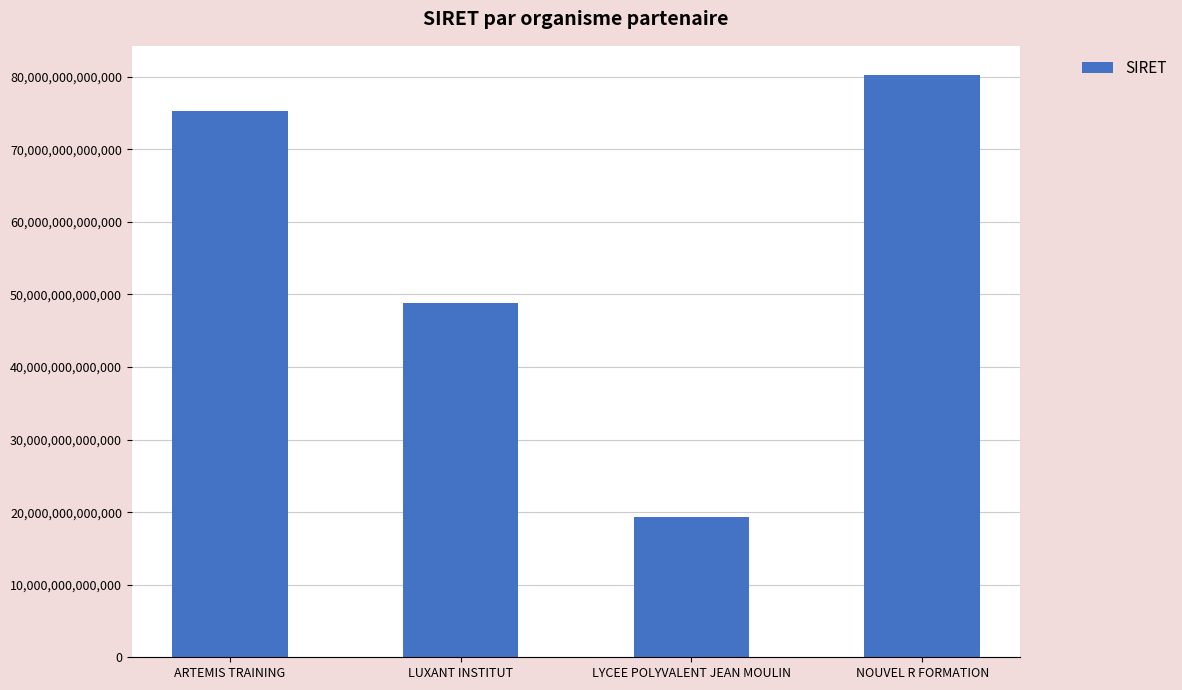

The chart shows a value of 19340011600029 at LYCEE POLYVALENT JEAN MOULIN. True or false?

True